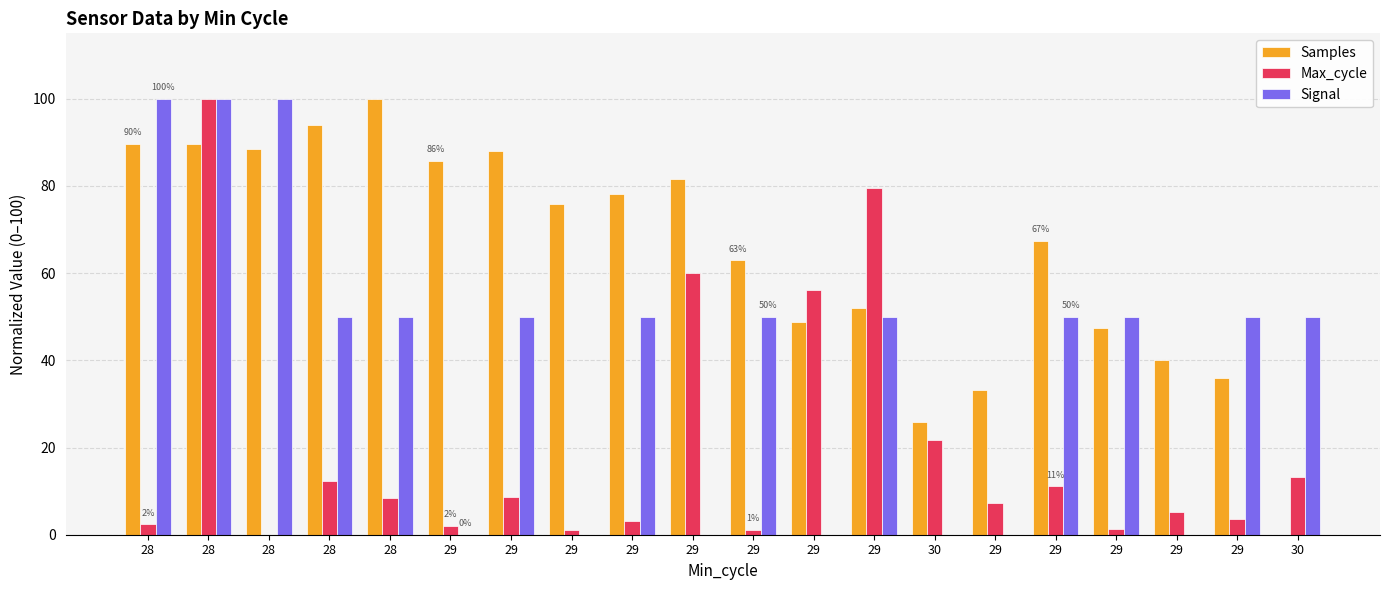

List the series in order of their peak value, lowest first.

Samples, Max_cycle, Signal